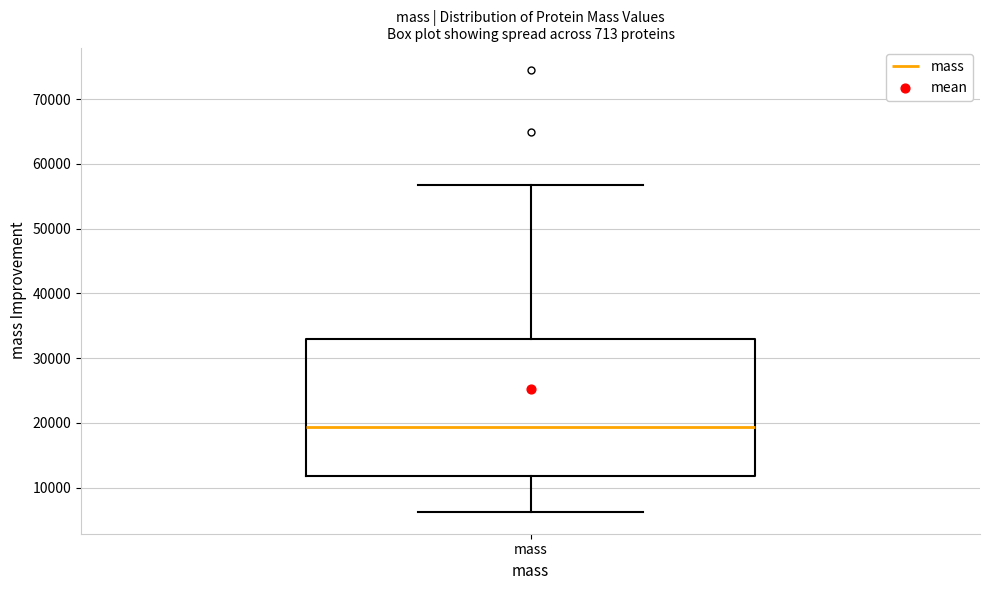

Read this box plot against the y-axis: the position of the median line, the range covered by the box, and the ends of both whiskers. The values are not printed on the chart, so give them approximately, as read against the axis.

median 19000, box 12000 to 33000, whiskers 6000 to 57000